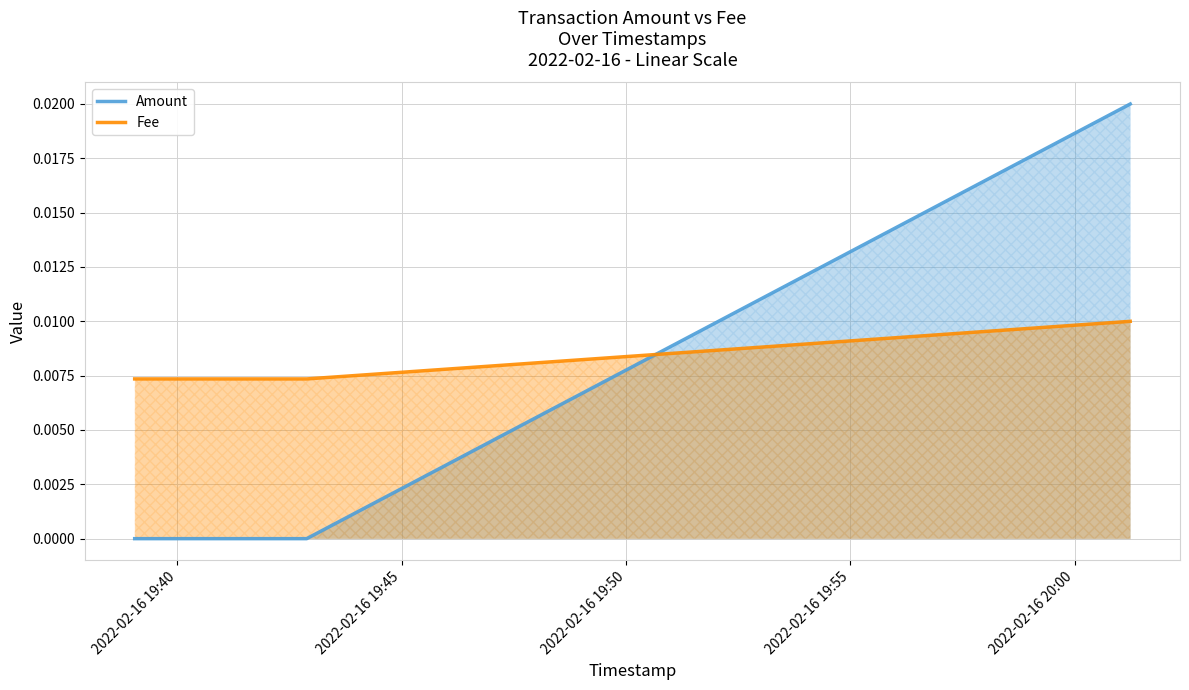

How many series are shown in this chart?

2